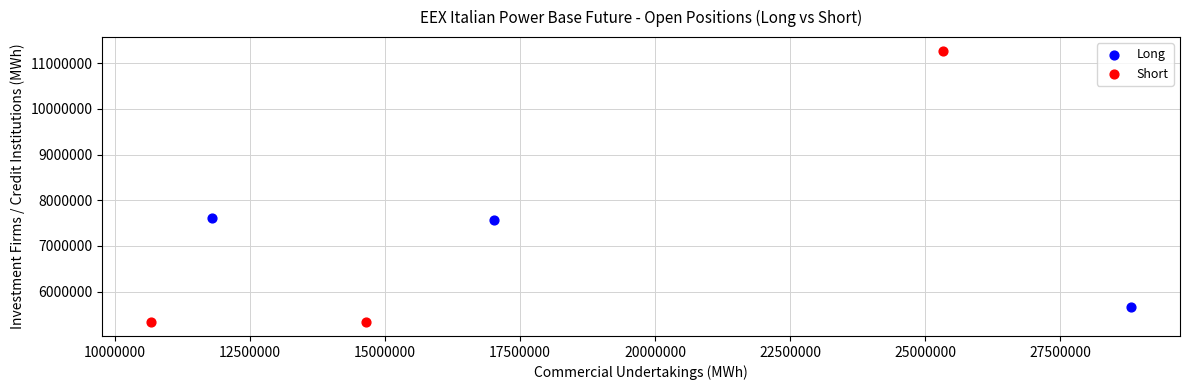

Which series contains the lowest Y value?

Short